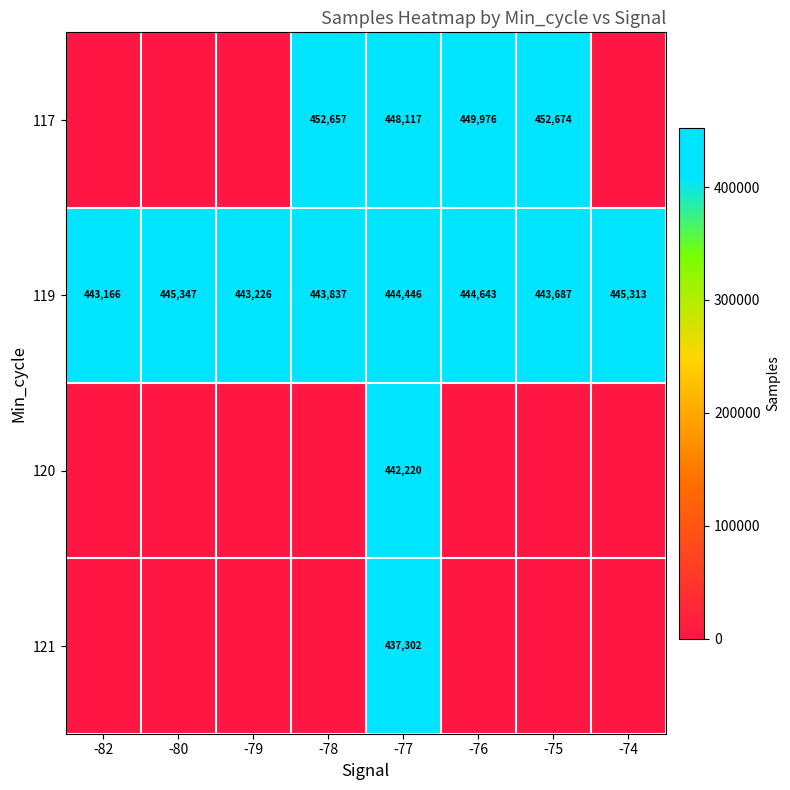

What is the difference between the second highest and second lowest values in the 119 series?

2087